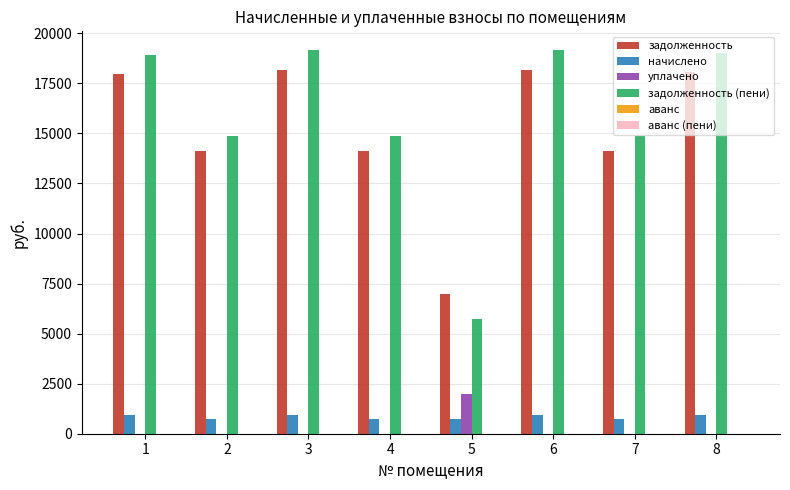

Is the value of задолженность at 1 greater than the value of уплачено at 1?

Yes